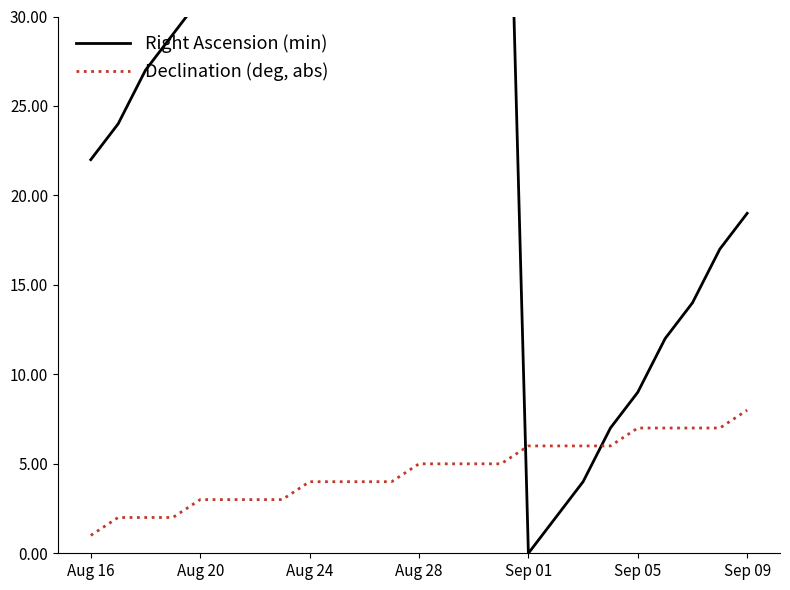

The Declination (deg, abs) series shows 14 at Sep 09. True or false?

False